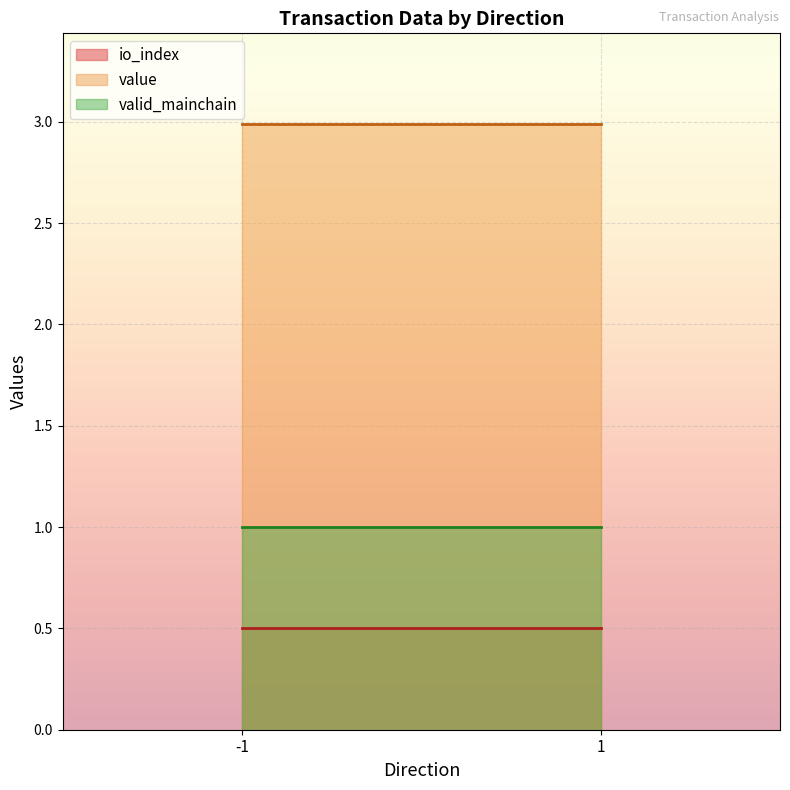

True or false: value and io_index cross at least once.

False